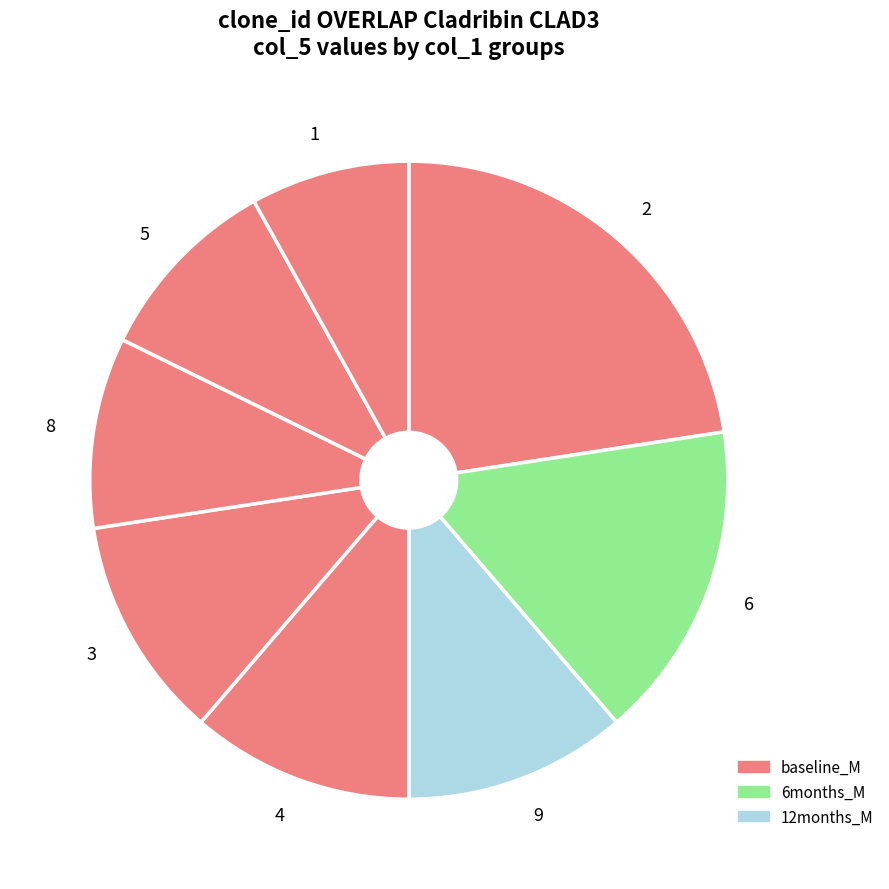

Which has a higher value, 9 or 5?

9